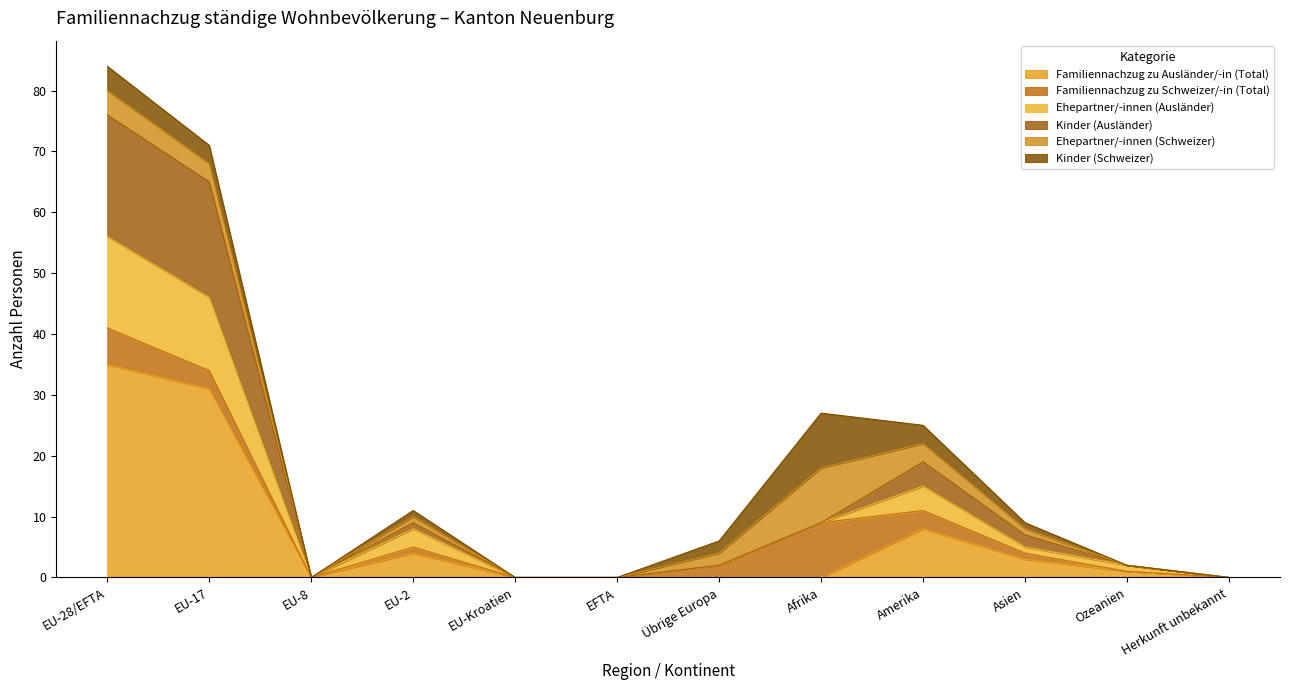

Which category has the lowest value in the Kinder (Ausländer) series?

EU-8